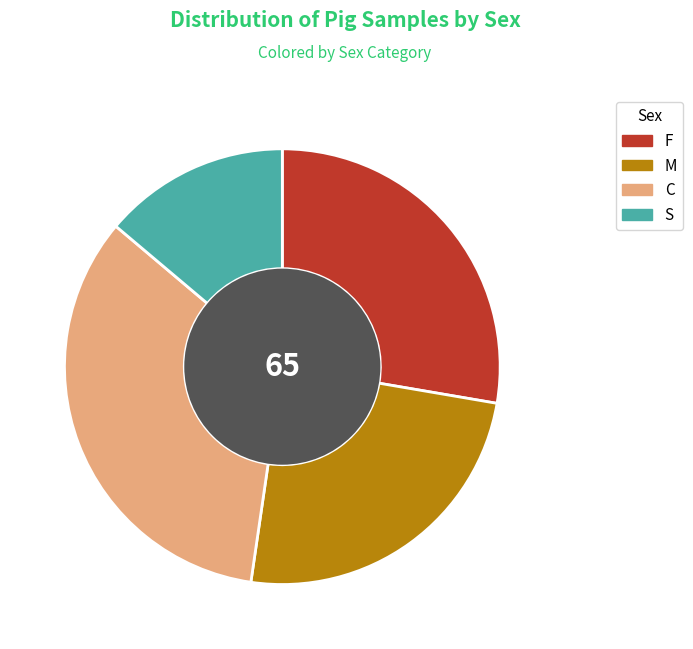

What is the ratio of the value at S to the value at F?

0.5